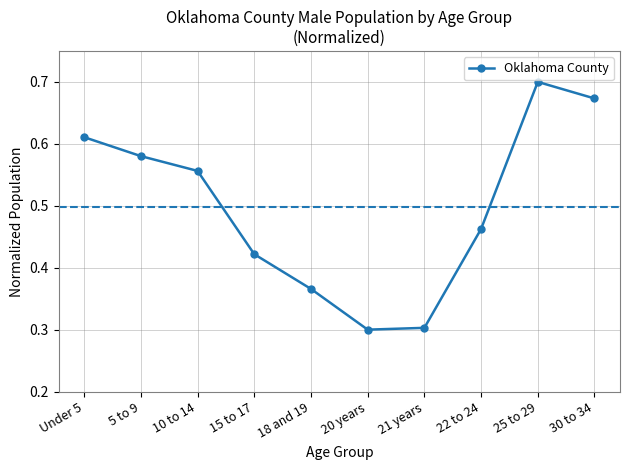

The chart shows a value of 1.0 at 5 to 9. True or false?

False